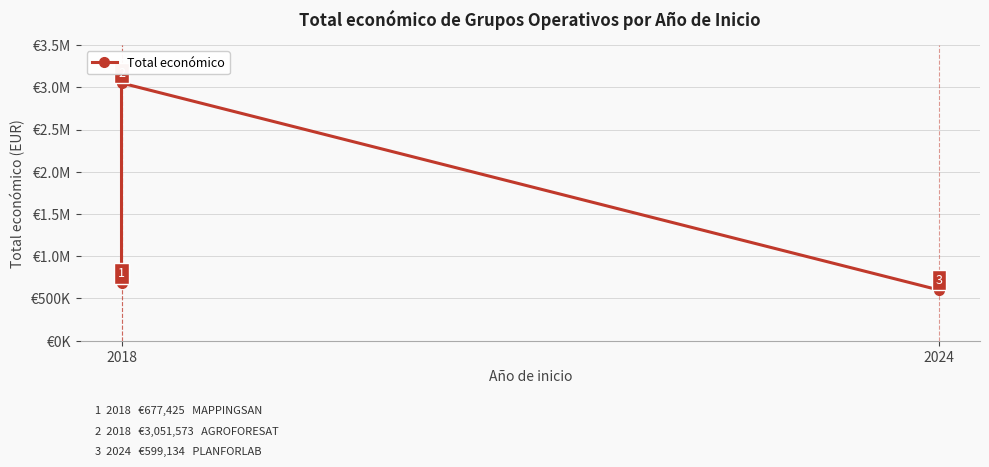

What is the value of the 1st point from the left?

677425